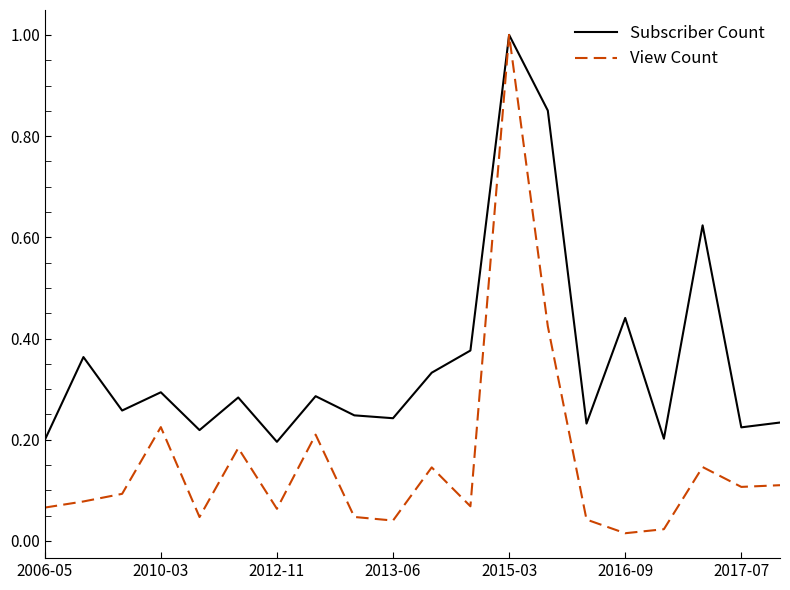

How many lines are shown in the chart?

2